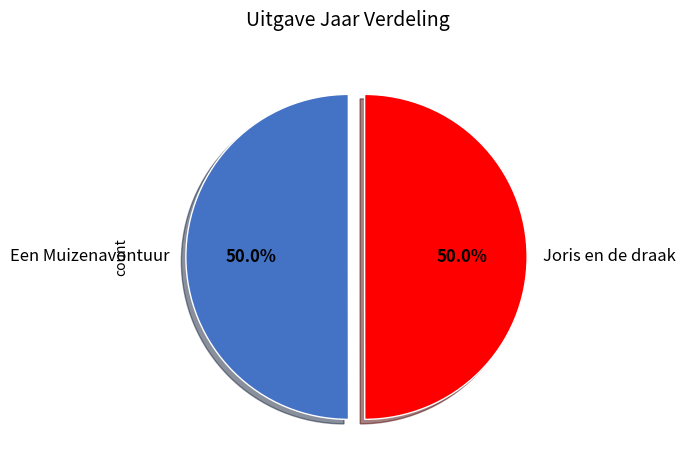

Approximately how many times larger is the value at Joris en de draak compared to Een Muizenavontuur?

1.0